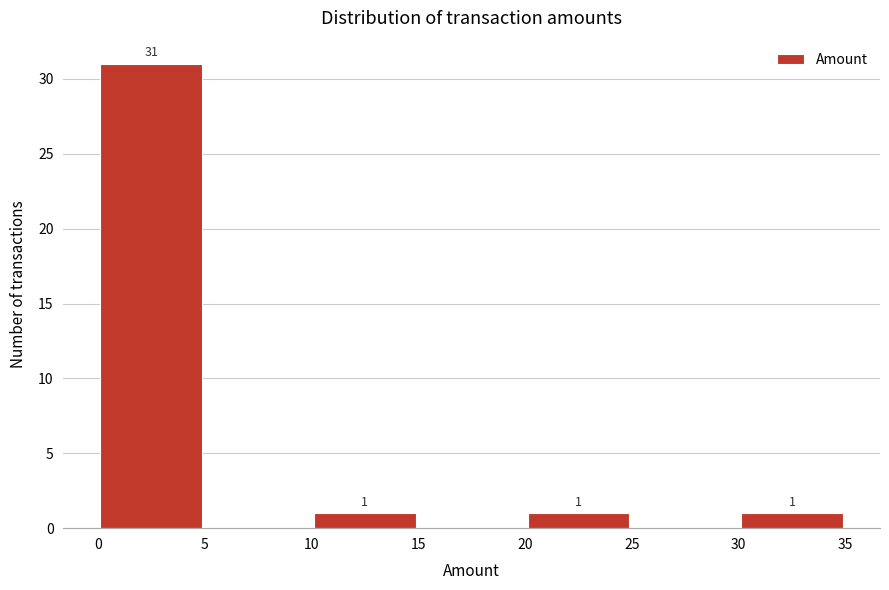

Over which range of the x-axis is the bar tallest?

0 to 5